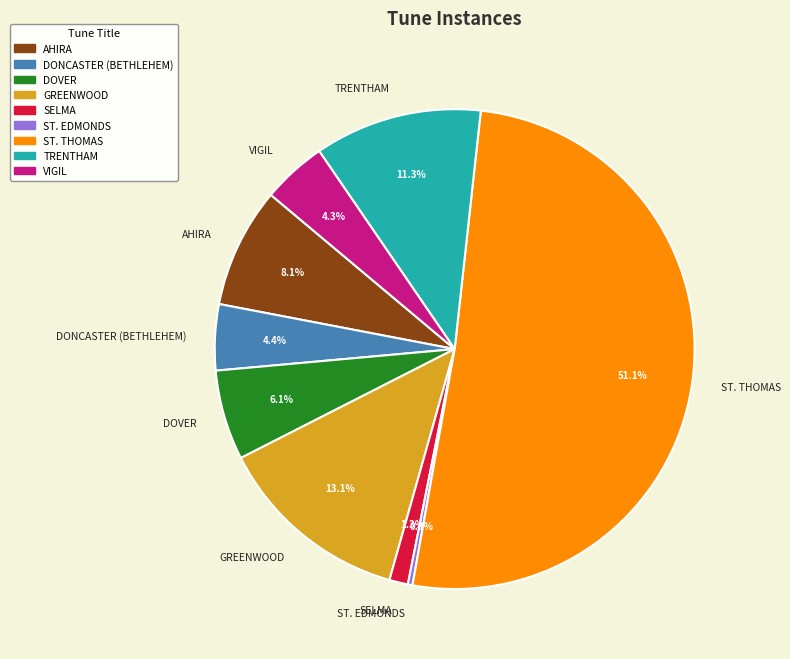

What percentage is NOT represented by ST. EDMONDS?

99.7%